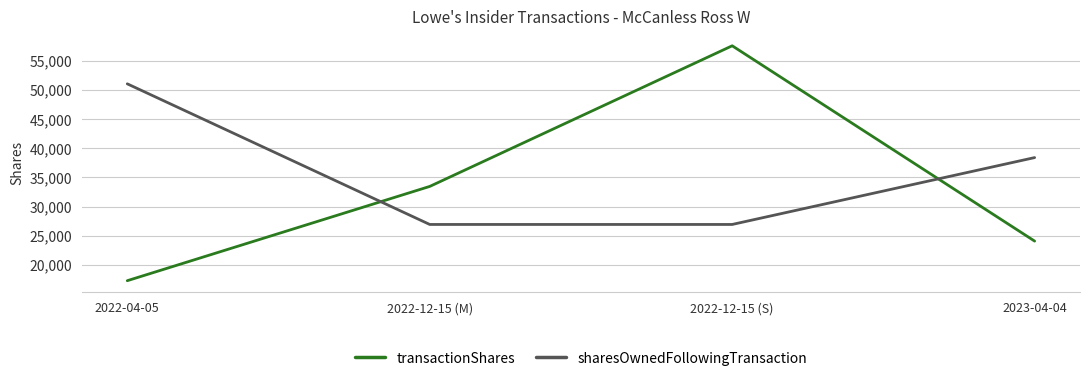

Which series has the largest total across all categories?

sharesOwnedFollowingTransaction